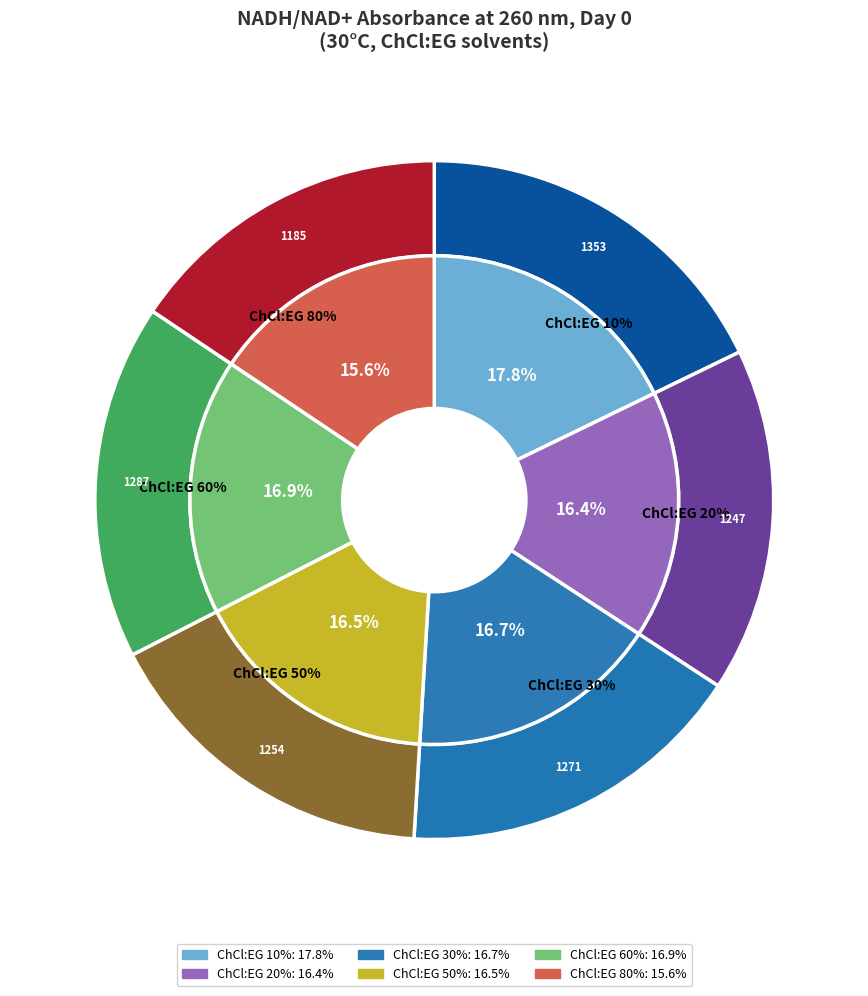

Is 4 the majority of the pie?

No